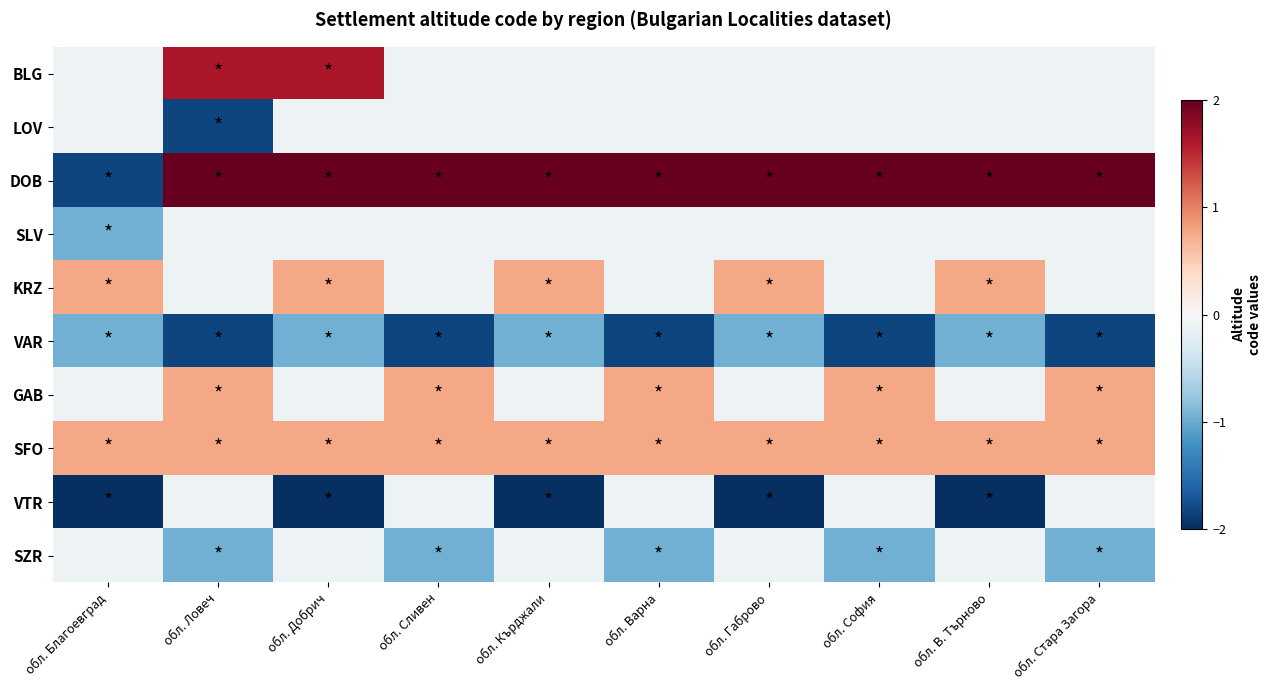

At how many categories does at least one series exceed 1?

9